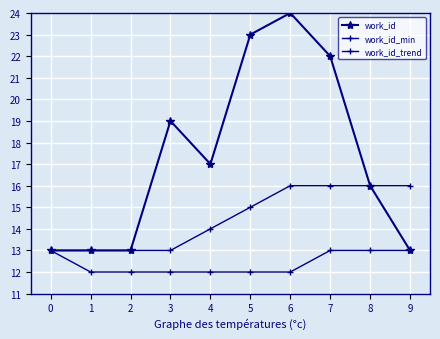

The work_id_trend series shows 13 at 3. True or false?

True